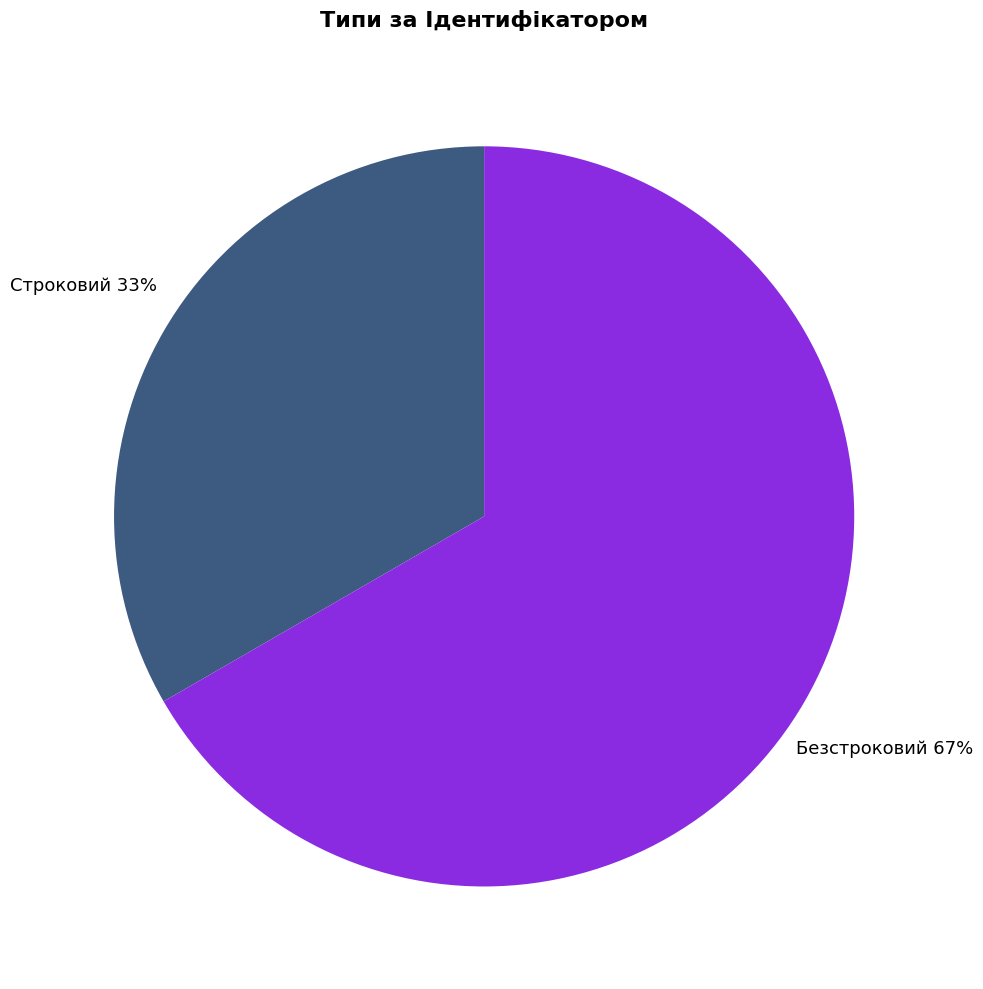

Combined, do Безстроковий and Строковий account for over 50%?

Yes